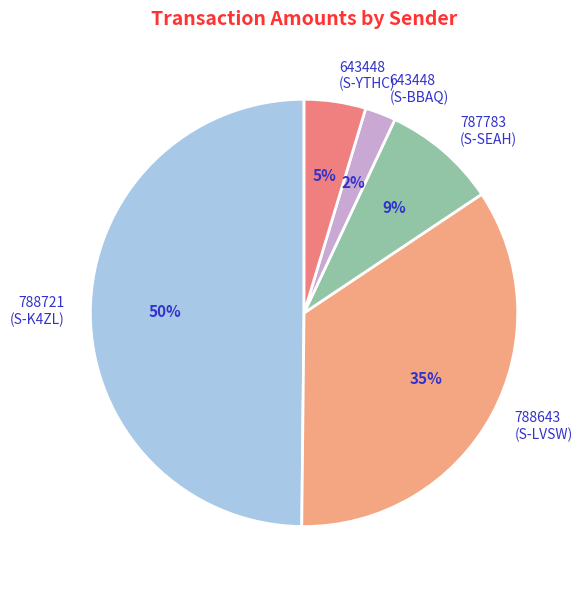

Which has a higher value, 787783 (S-SEAH) or 788721 (S-K4ZL)?

788721 (S-K4ZL)